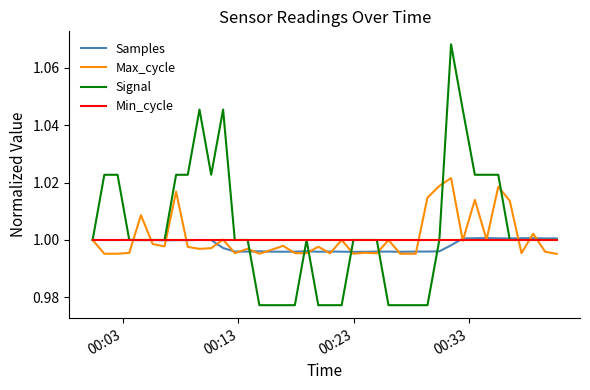

Which series has the largest range (max minus min)?

Signal